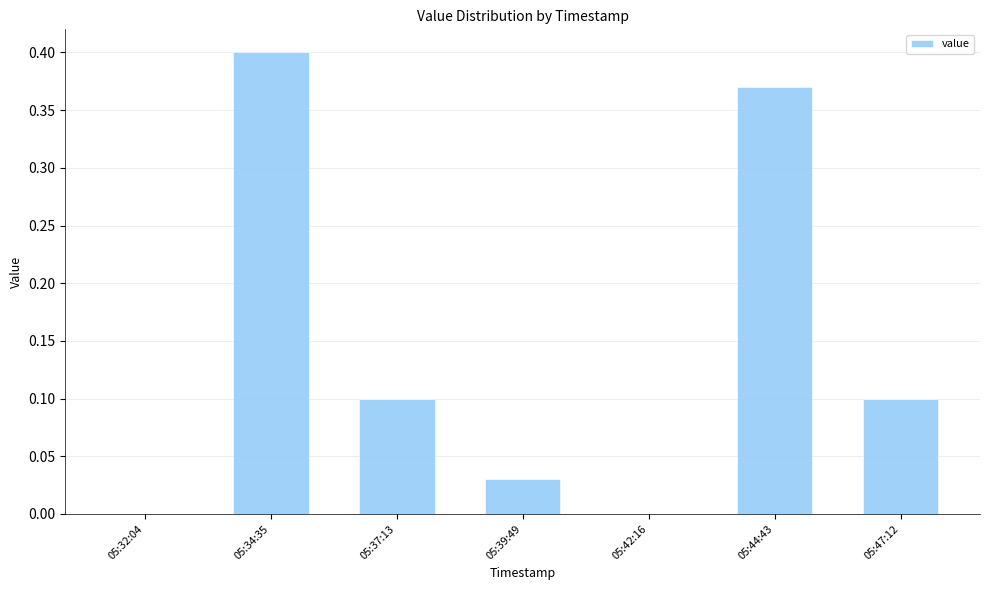

Is it true that the value at 05:42:16 is 0.0?

True